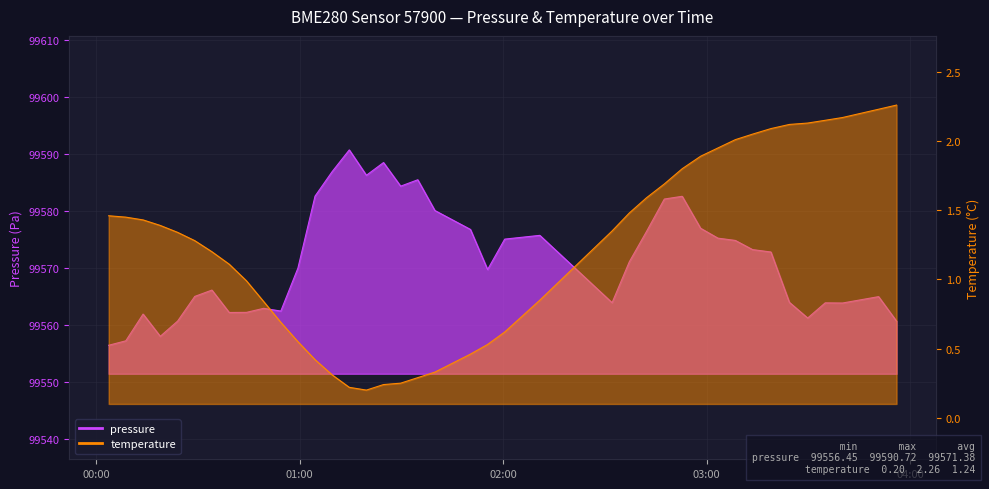

How many data points in pressure are less than 99571?

20